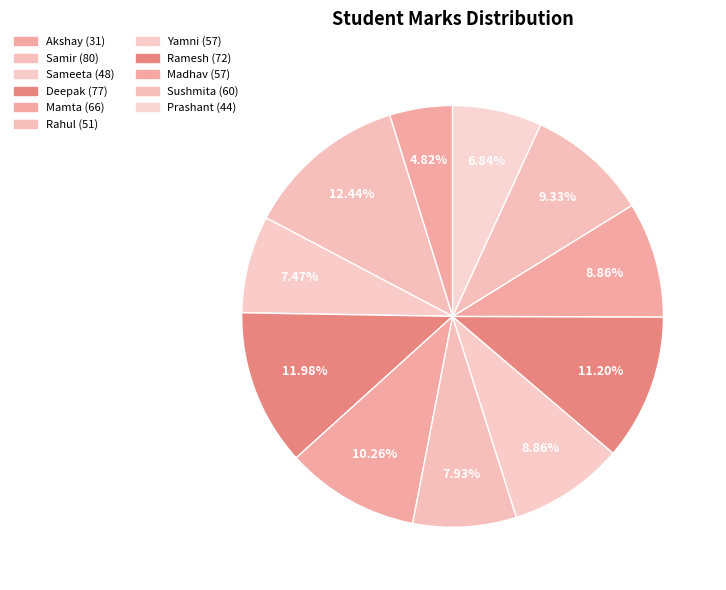

How many segments does this pie chart have?

11